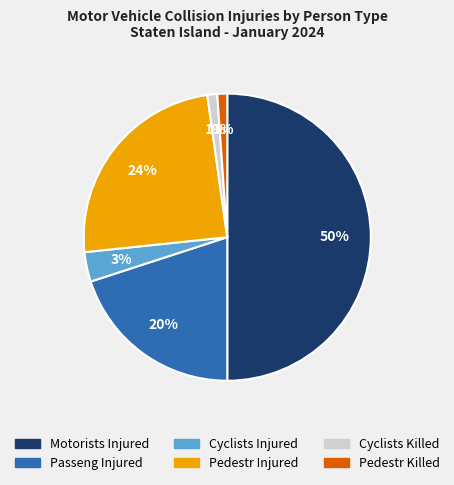

To the nearest percent, what is the average slice percentage?

17%